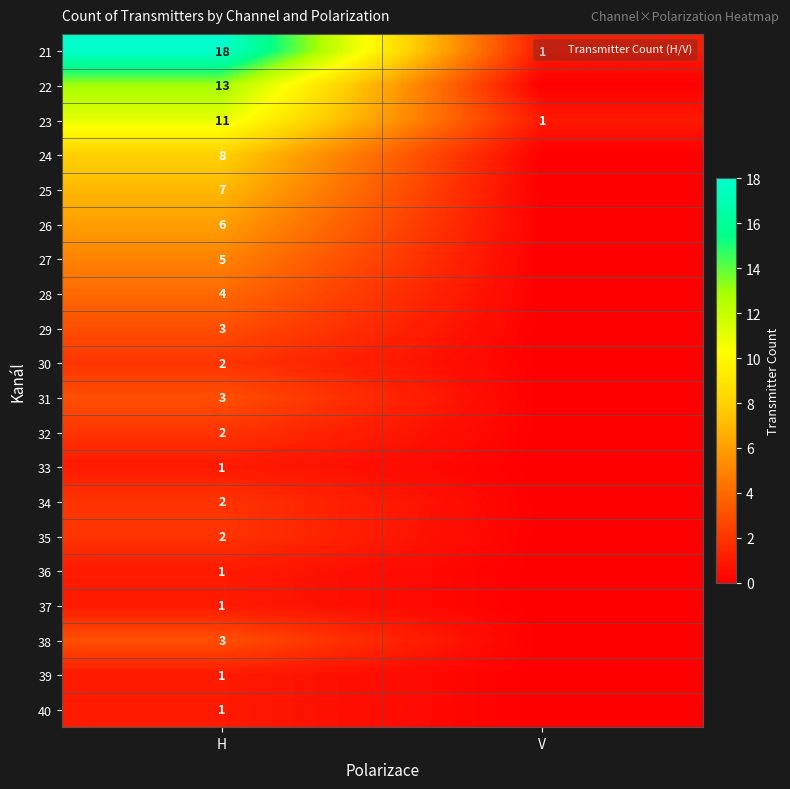

Which label corresponds to the largest value in the chart?

H